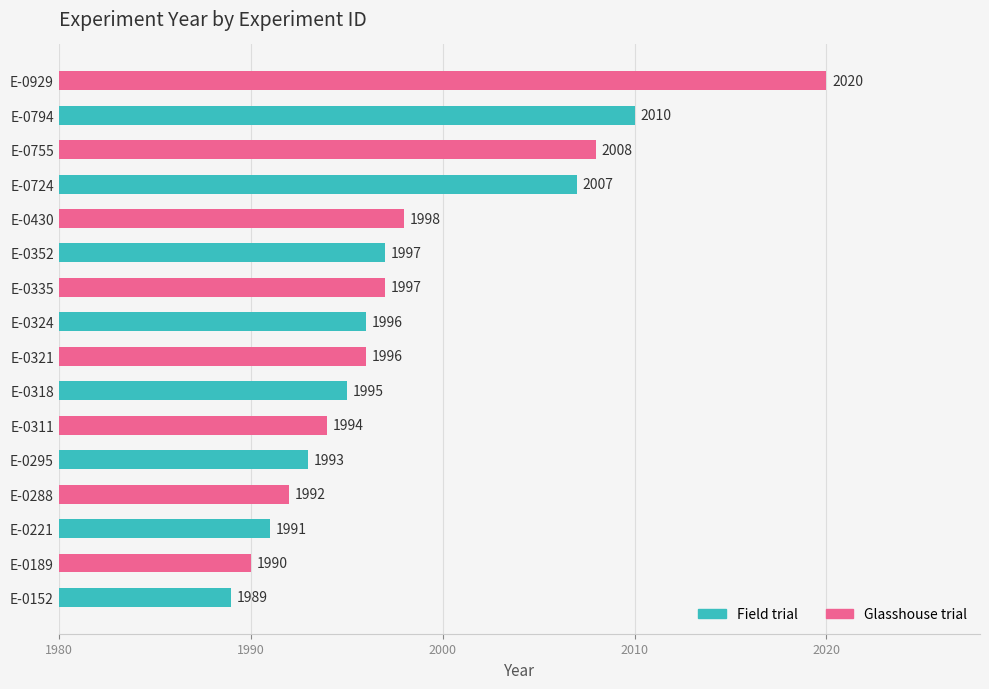

What is the highest value of the Glasshouse trial series?

2020